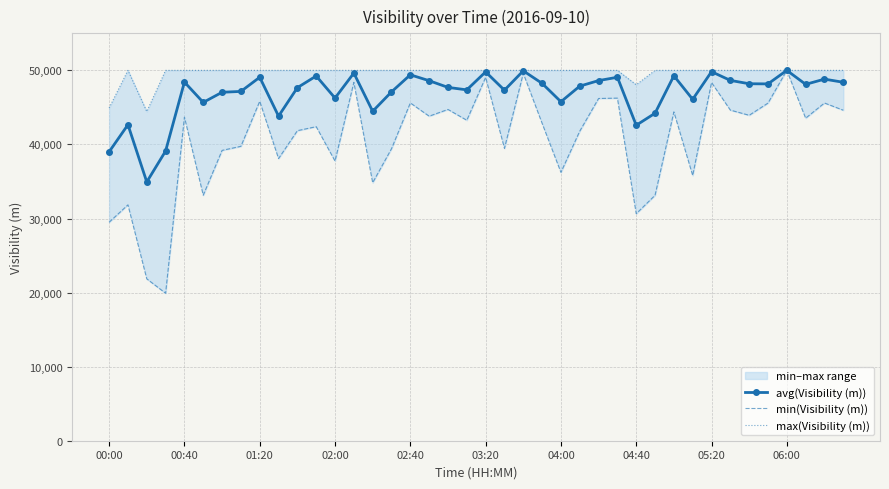

What is the highest value of the avg(Visibility (m)) series?

50000